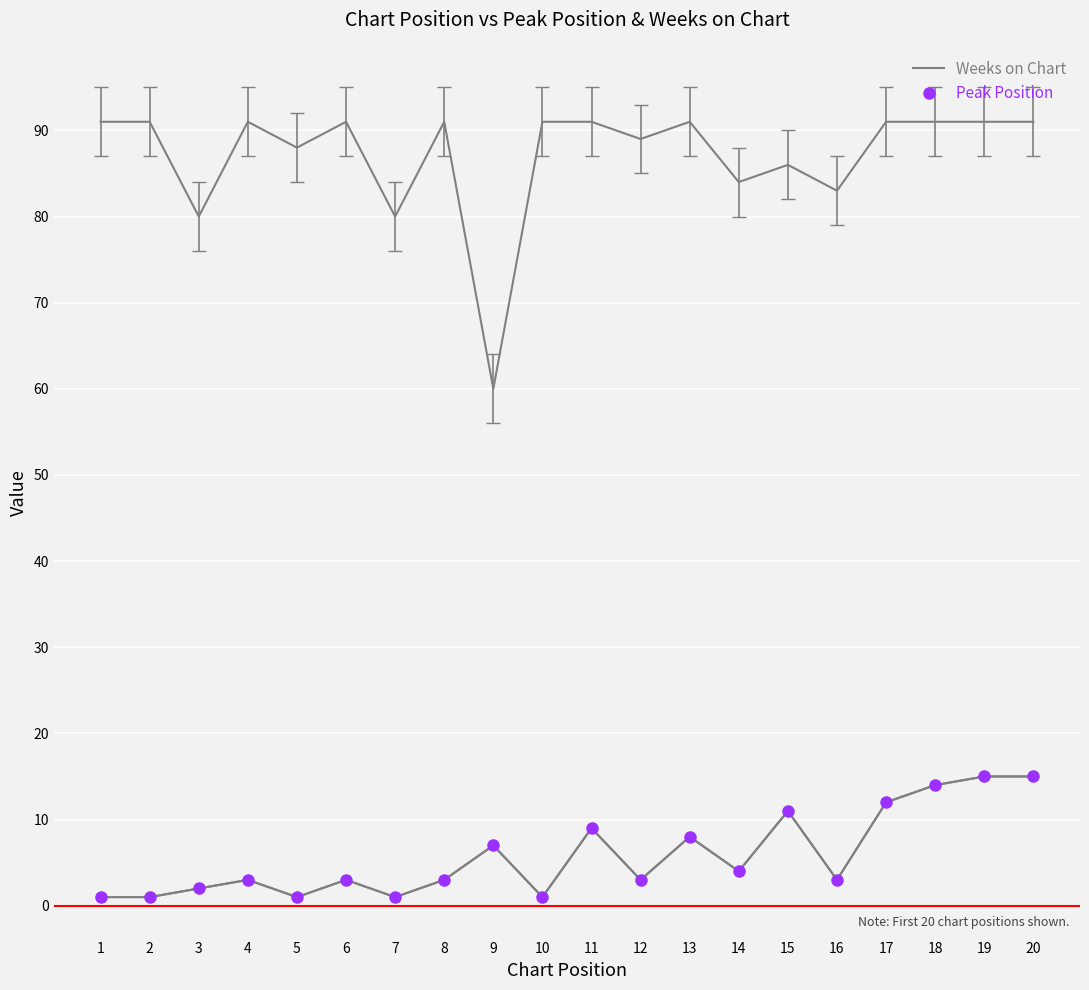

What is the average value of the Weeks on Chart series?

87